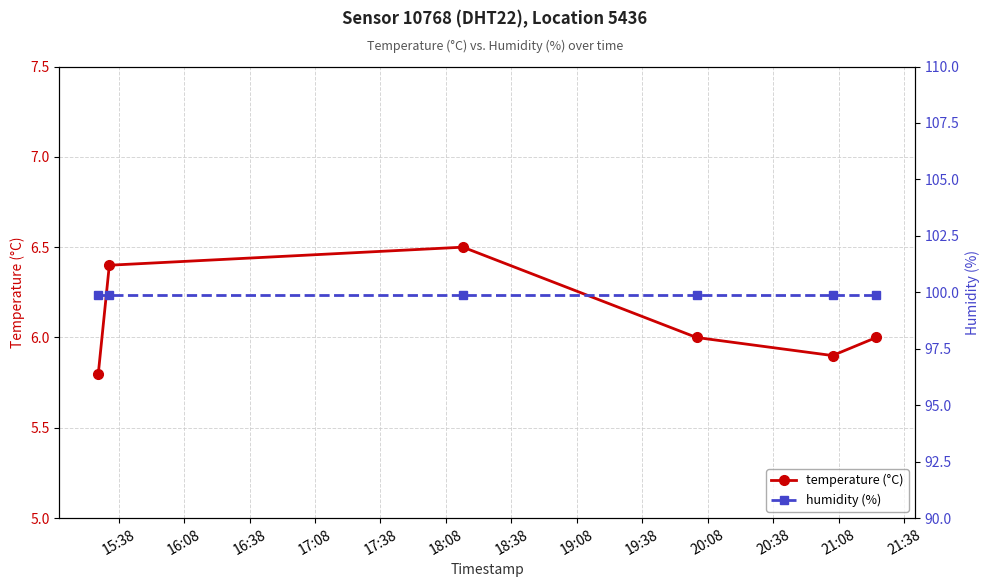

What is the lowest value of the temperature (°C) series?

5.8